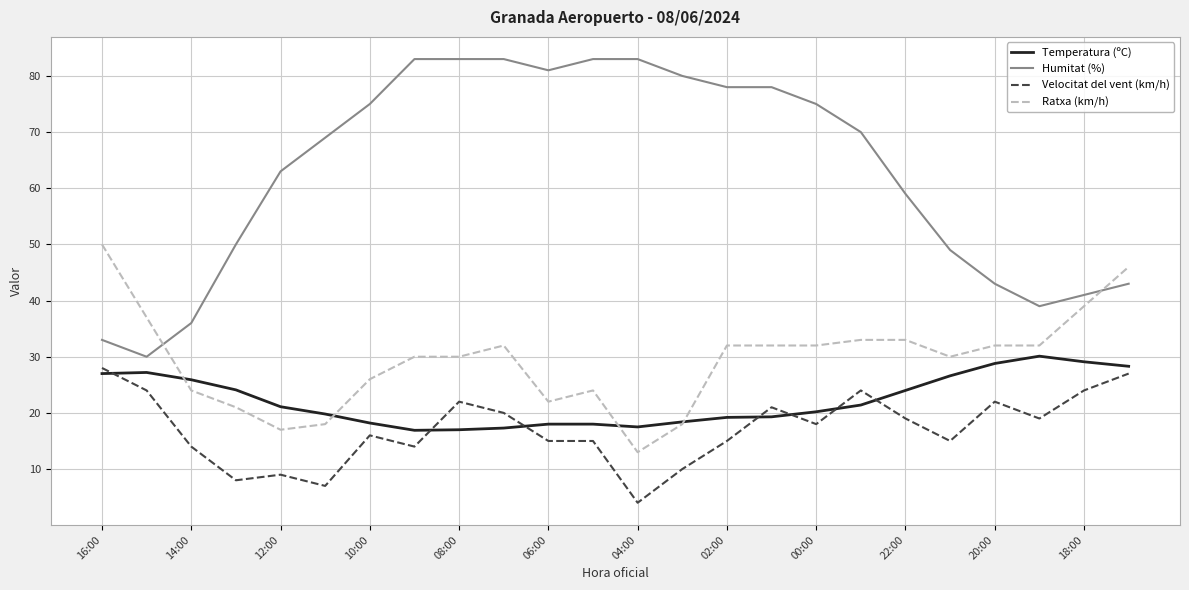

Is this an area chart (filled region under the line)?

No